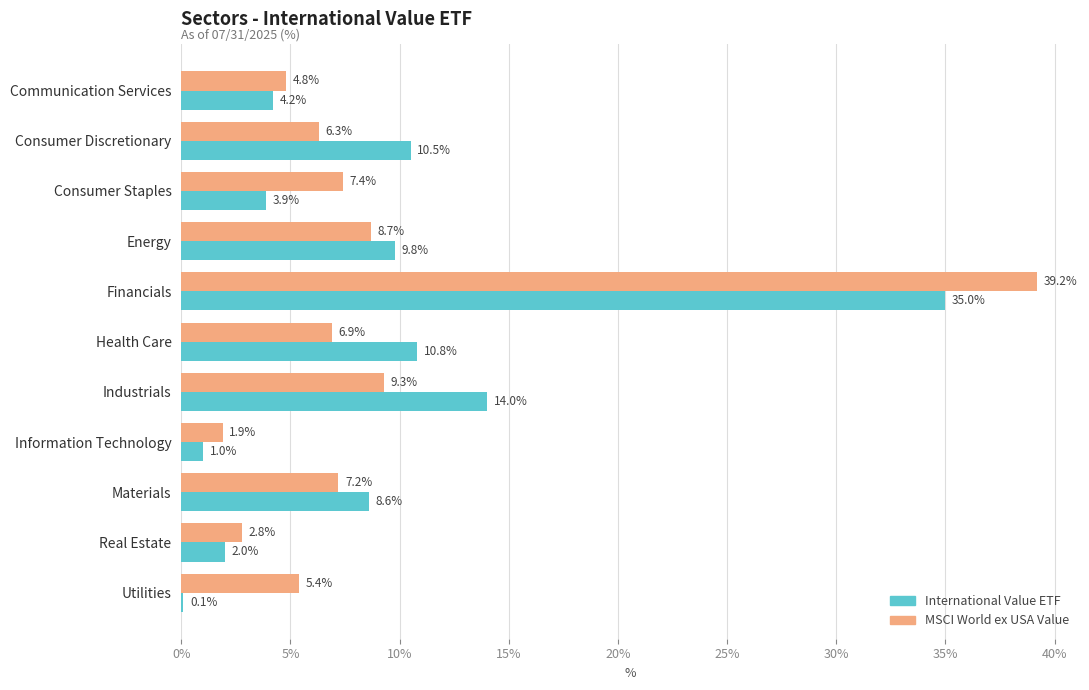

At which category is the sum across all series the highest?

Financials